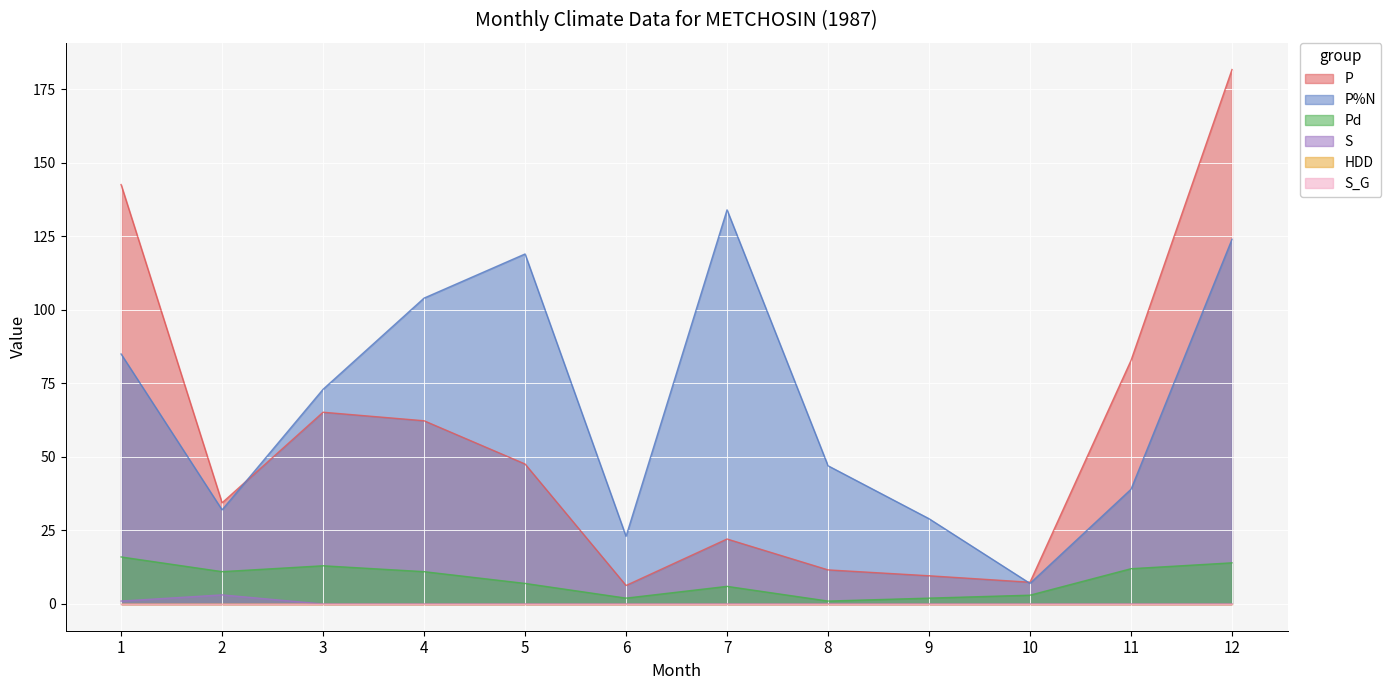

Does the chart display data point markers on the line(s)?

No